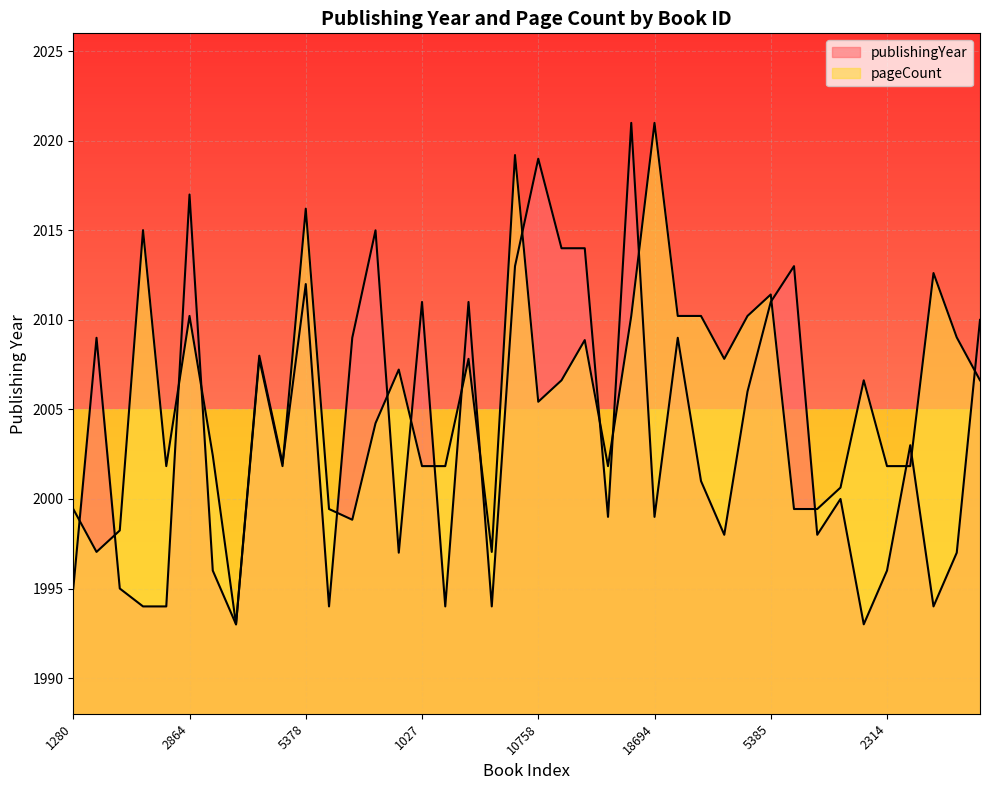

True or false: publishingYear has more than 1 interior local peaks.

True